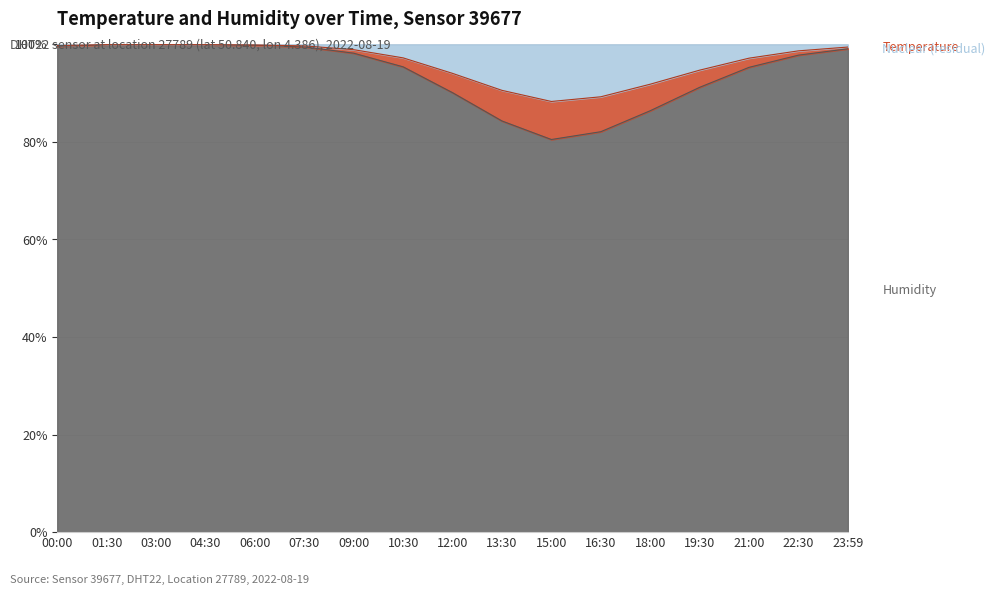

What is the greatest value displayed?

99.9